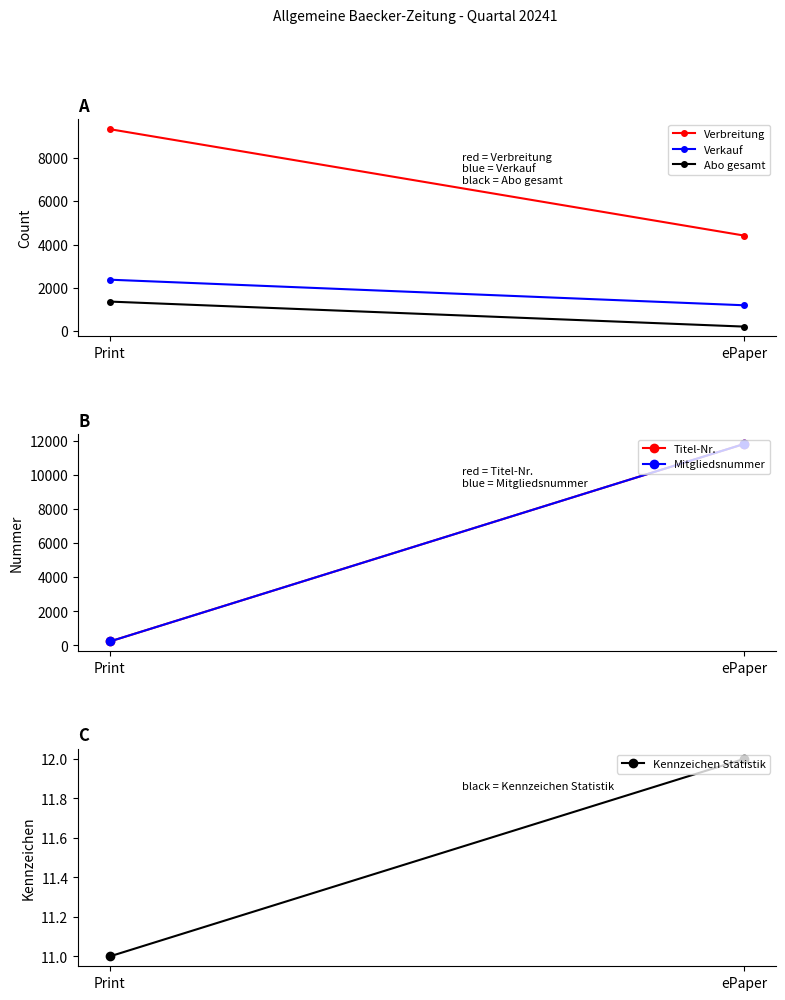

At how many categories does at least one series exceed 6072?

2